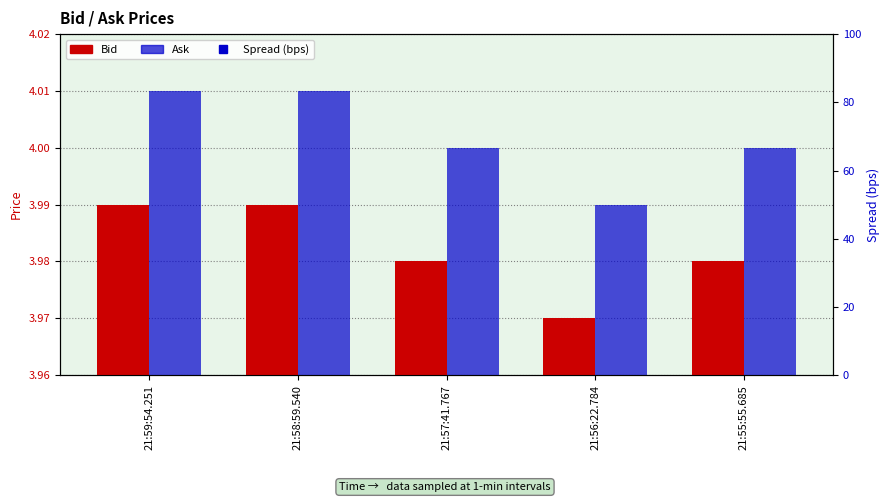

What are all the series names shown in the legend?

Bid, Ask, Spread (bps)